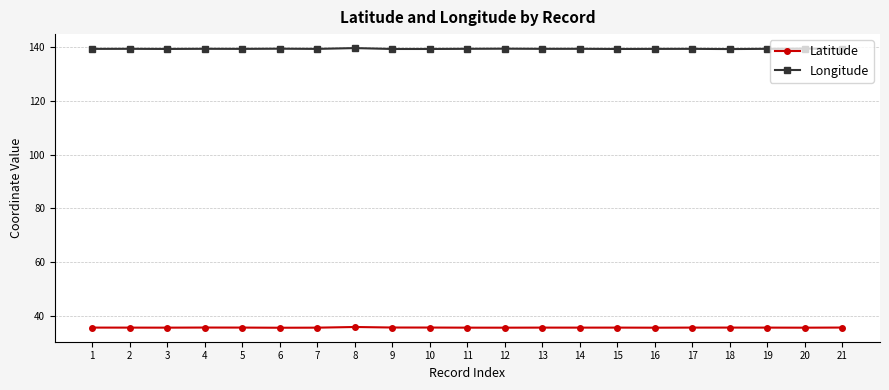

What is the difference between the highest and lowest values at 20?

103.8